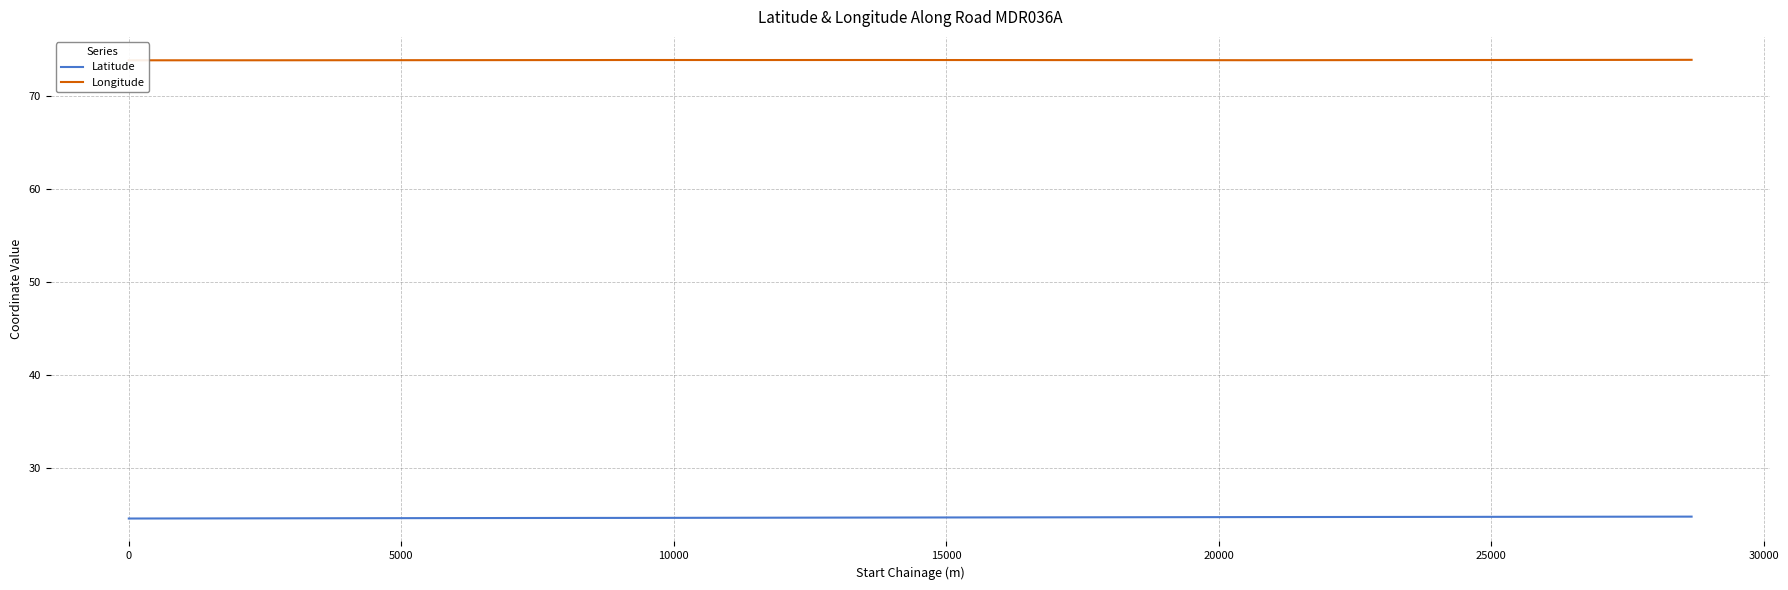

What is the difference between the maximum and minimum values in the Latitude series?

0.2